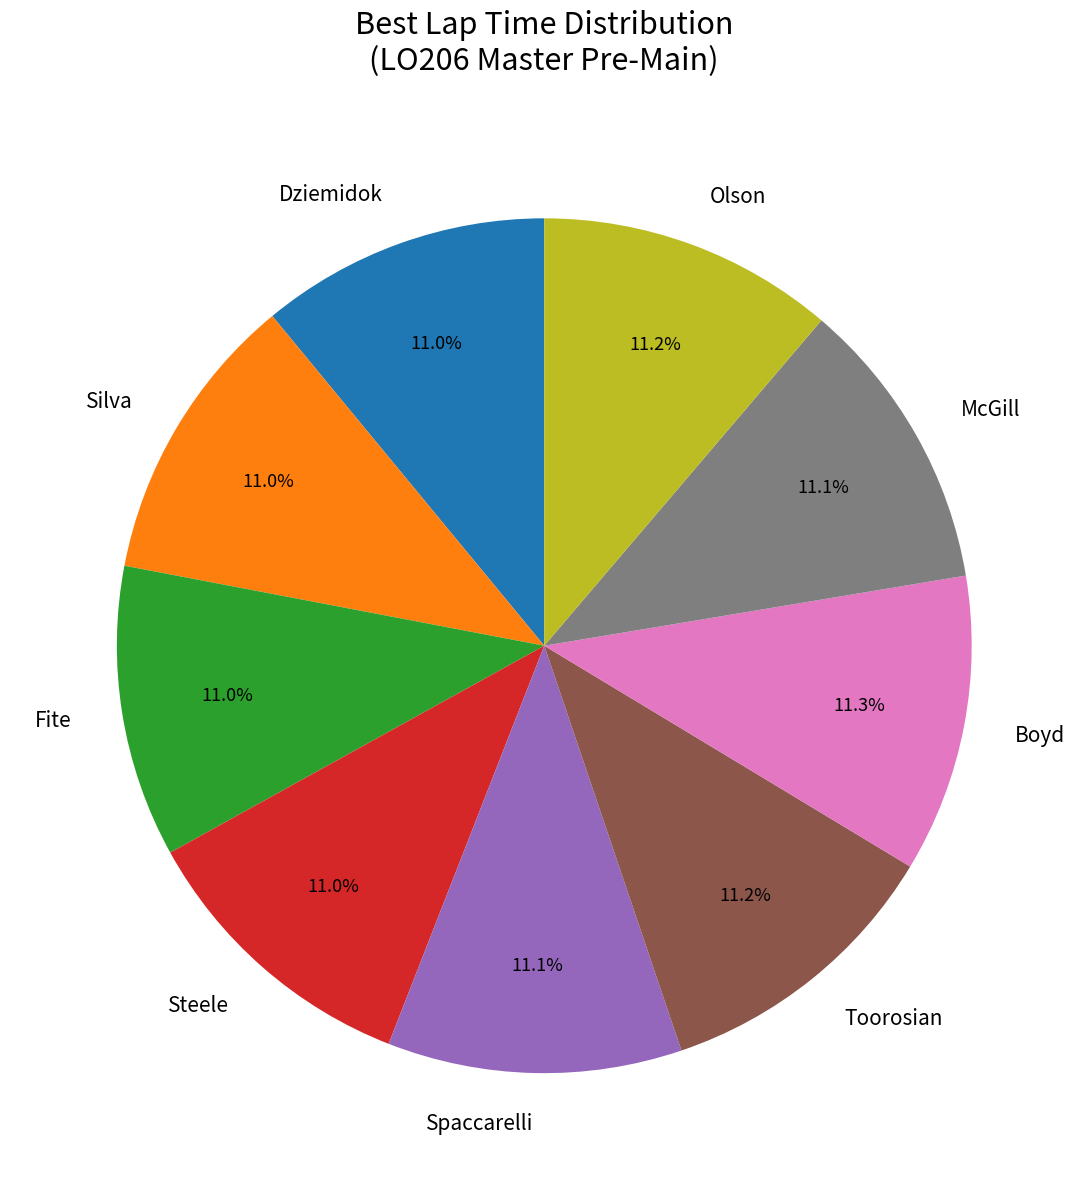

Does Fite account for over 50% of the chart?

No